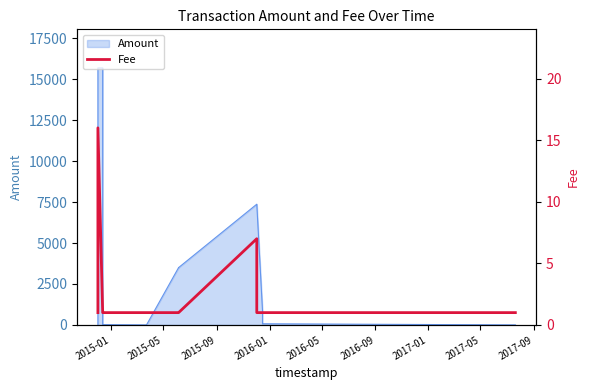

What position from the left is 2016-01?

4